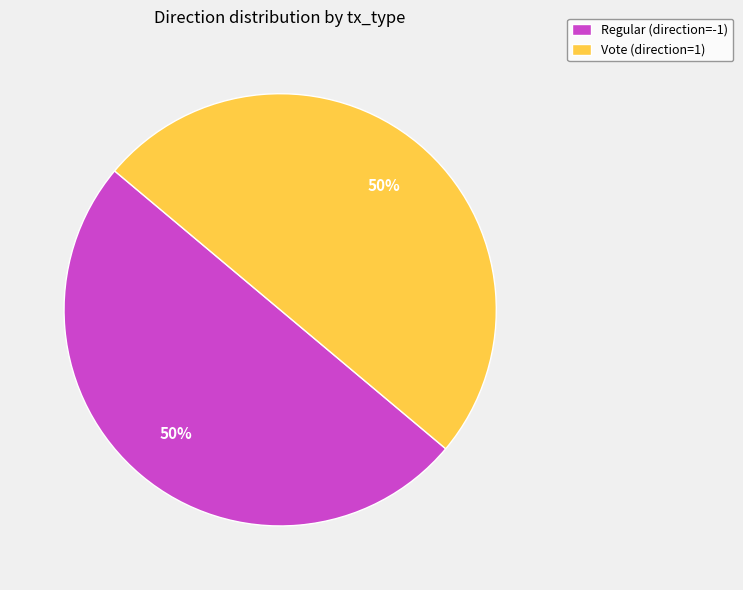

Do Vote (direction=1) and Regular (direction=-1) together represent more than half of the pie?

Yes